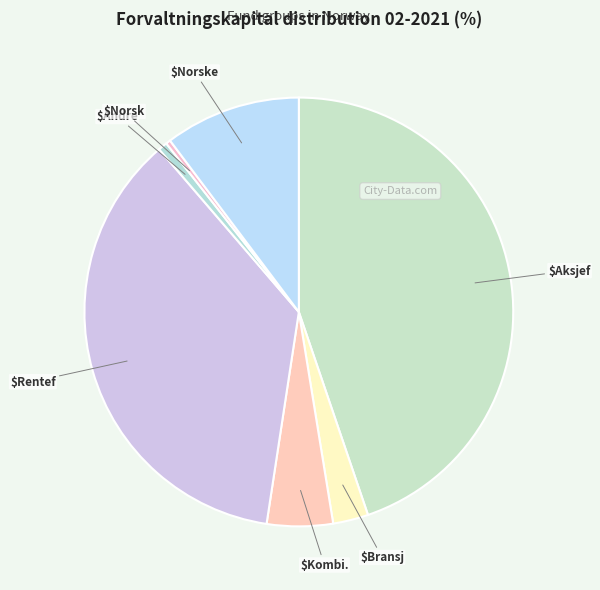

To the nearest percent, what is the average slice percentage?

14%